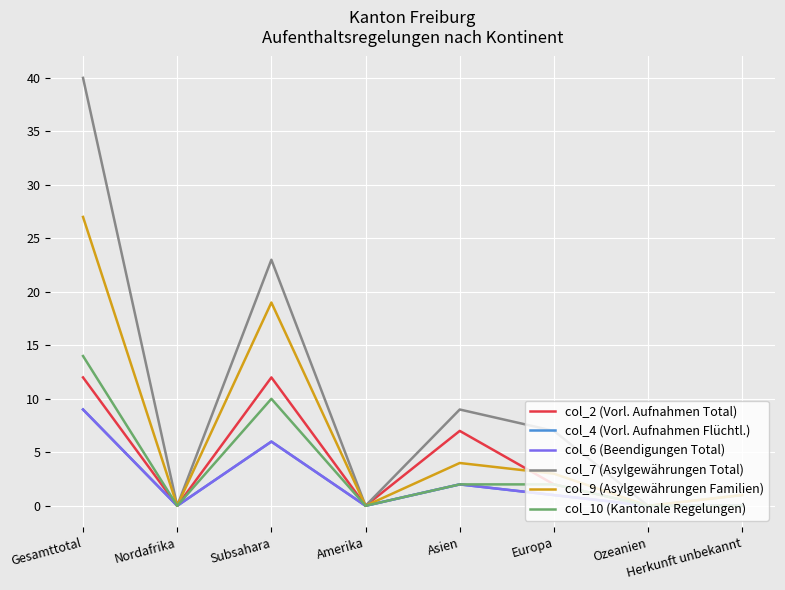

Does the chart have visible grid lines?

Yes